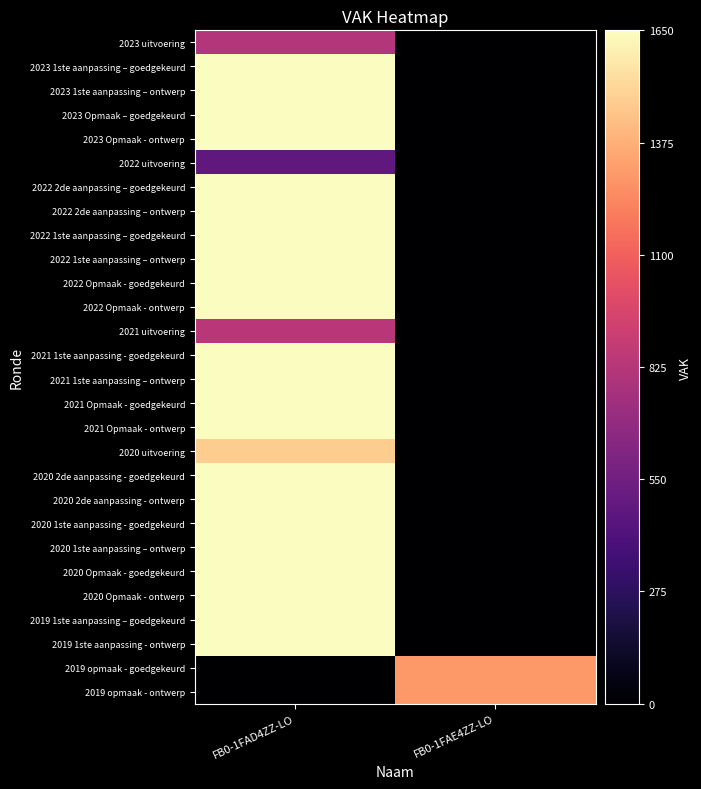

Reading right to left, list all the values displayed in this chart.

2023 uitvoering: FB0-1FAE4ZZ-LO=0	FB0-1FAD4ZZ-LO=817
2023 1ste aanpassing – goedgekeurd: FB0-1FAE4ZZ-LO=0	FB0-1FAD4ZZ-LO=1650
2023 1ste aanpassing – ontwerp: FB0-1FAE4ZZ-LO=0	FB0-1FAD4ZZ-LO=1650
2023 Opmaak – goedgekeurd: FB0-1FAE4ZZ-LO=0	FB0-1FAD4ZZ-LO=1650
2023 Opmaak - ontwerp: FB0-1FAE4ZZ-LO=0	FB0-1FAD4ZZ-LO=1650
2022 uitvoering: FB0-1FAE4ZZ-LO=0	FB0-1FAD4ZZ-LO=479
2022 2de aanpassing – goedgekeurd: FB0-1FAE4ZZ-LO=0	FB0-1FAD4ZZ-LO=1650
2022 2de aanpassing – ontwerp: FB0-1FAE4ZZ-LO=0	FB0-1FAD4ZZ-LO=1650
2022 1ste aanpassing – goedgekeurd: FB0-1FAE4ZZ-LO=0	FB0-1FAD4ZZ-LO=1650
2022 1ste aanpassing – ontwerp: FB0-1FAE4ZZ-LO=0	FB0-1FAD4ZZ-LO=1650
2022 Opmaak - goedgekeurd: FB0-1FAE4ZZ-LO=0	FB0-1FAD4ZZ-LO=1650
2022 Opmaak - ontwerp: FB0-1FAE4ZZ-LO=0	FB0-1FAD4ZZ-LO=1650
2021 uitvoering: FB0-1FAE4ZZ-LO=0	FB0-1FAD4ZZ-LO=838
2021 1ste aanpassing - goedgekeurd: FB0-1FAE4ZZ-LO=0	FB0-1FAD4ZZ-LO=1650
2021 1ste aanpassing – ontwerp: FB0-1FAE4ZZ-LO=0	FB0-1FAD4ZZ-LO=1650
2021 Opmaak - goedgekeurd: FB0-1FAE4ZZ-LO=0	FB0-1FAD4ZZ-LO=1650
2021 Opmaak - ontwerp: FB0-1FAE4ZZ-LO=0	FB0-1FAD4ZZ-LO=1650
2020 uitvoering: FB0-1FAE4ZZ-LO=0	FB0-1FAD4ZZ-LO=1482
2020 2de aanpassing - goedgekeurd: FB0-1FAE4ZZ-LO=0	FB0-1FAD4ZZ-LO=1650
2020 2de aanpassing - ontwerp: FB0-1FAE4ZZ-LO=0	FB0-1FAD4ZZ-LO=1650
2020 1ste aanpassing - goedgekeurd: FB0-1FAE4ZZ-LO=0	FB0-1FAD4ZZ-LO=1650
2020 1ste aanpassing – ontwerp: FB0-1FAE4ZZ-LO=0	FB0-1FAD4ZZ-LO=1650
2020 Opmaak - goedgekeurd: FB0-1FAE4ZZ-LO=0	FB0-1FAD4ZZ-LO=1650
2020 Opmaak - ontwerp: FB0-1FAE4ZZ-LO=0	FB0-1FAD4ZZ-LO=1650
2019 1ste aanpassing – goedgekeurd: FB0-1FAE4ZZ-LO=0	FB0-1FAD4ZZ-LO=1650
2019 1ste aanpassing - ontwerp: FB0-1FAE4ZZ-LO=0	FB0-1FAD4ZZ-LO=1650
2019 opmaak - goedgekeurd: FB0-1FAE4ZZ-LO=1300	FB0-1FAD4ZZ-LO=0
2019 opmaak - ontwerp: FB0-1FAE4ZZ-LO=1300	FB0-1FAD4ZZ-LO=0